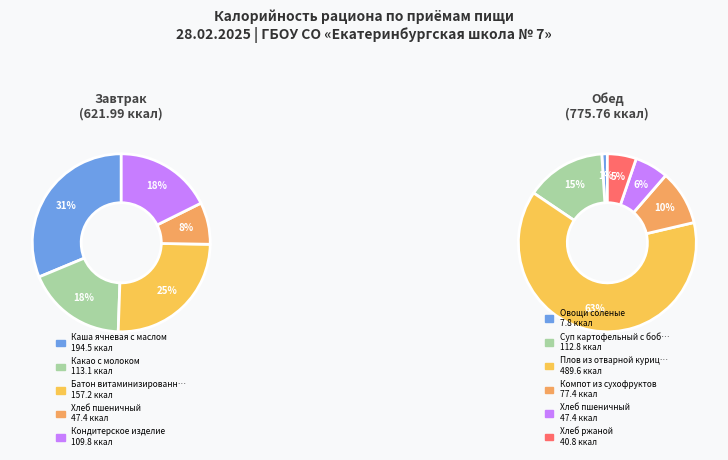

What is the change in value from Завтрак to Обед?

+153.8